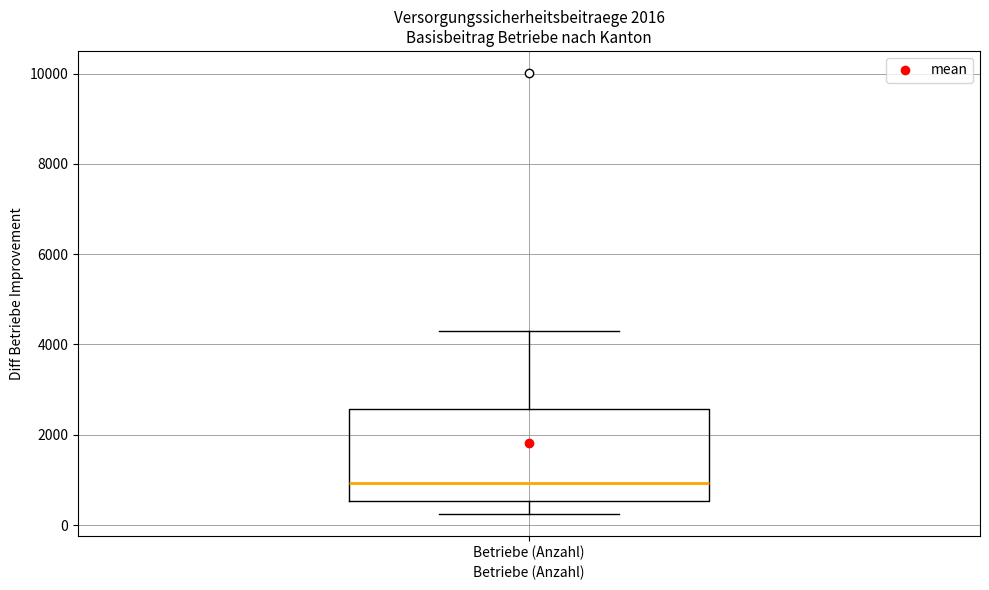

Transcribe this box plot: give where the median line is, the range the box spans, and where the two whiskers end, as read against the y-axis. The values are not printed on the chart, so give them approximately, as read against the axis.

median 1000, box 600 to 2600, whiskers 200 to 4400